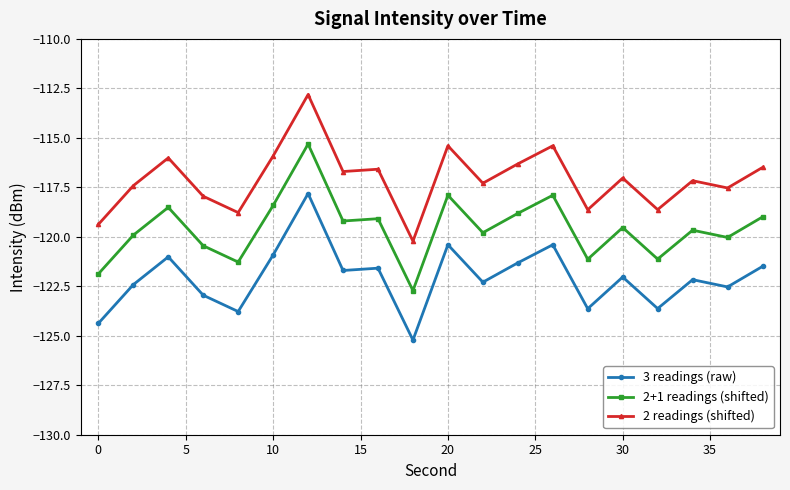

True or false: 3 readings (raw) and 2 readings (shifted) intersect in this chart.

False